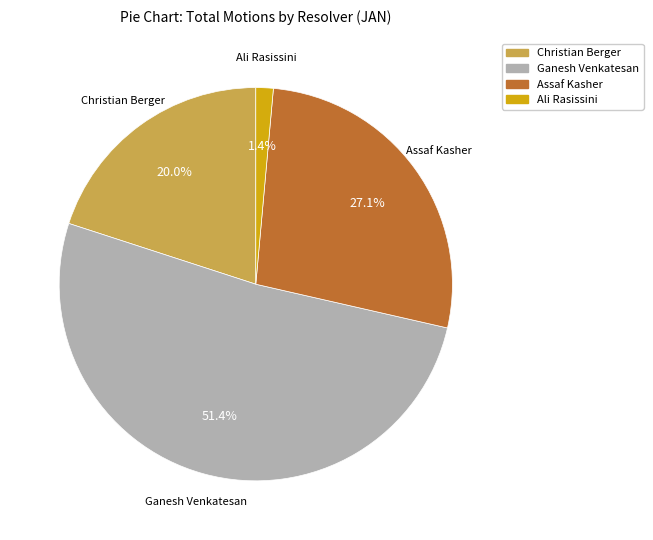

Is there any slice that represents more than half of the pie?

Yes